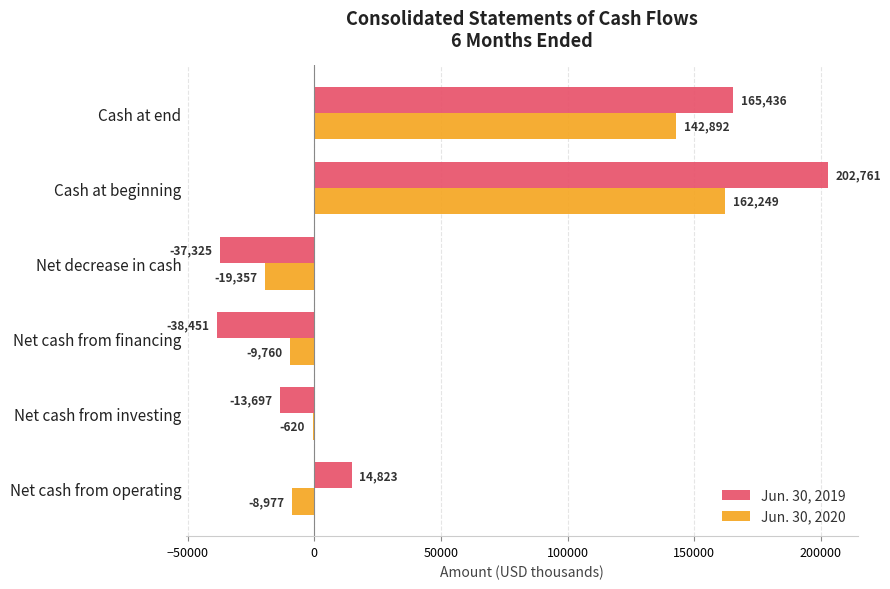

What are all the series names shown in the legend?

Jun. 30, 2019, Jun. 30, 2020